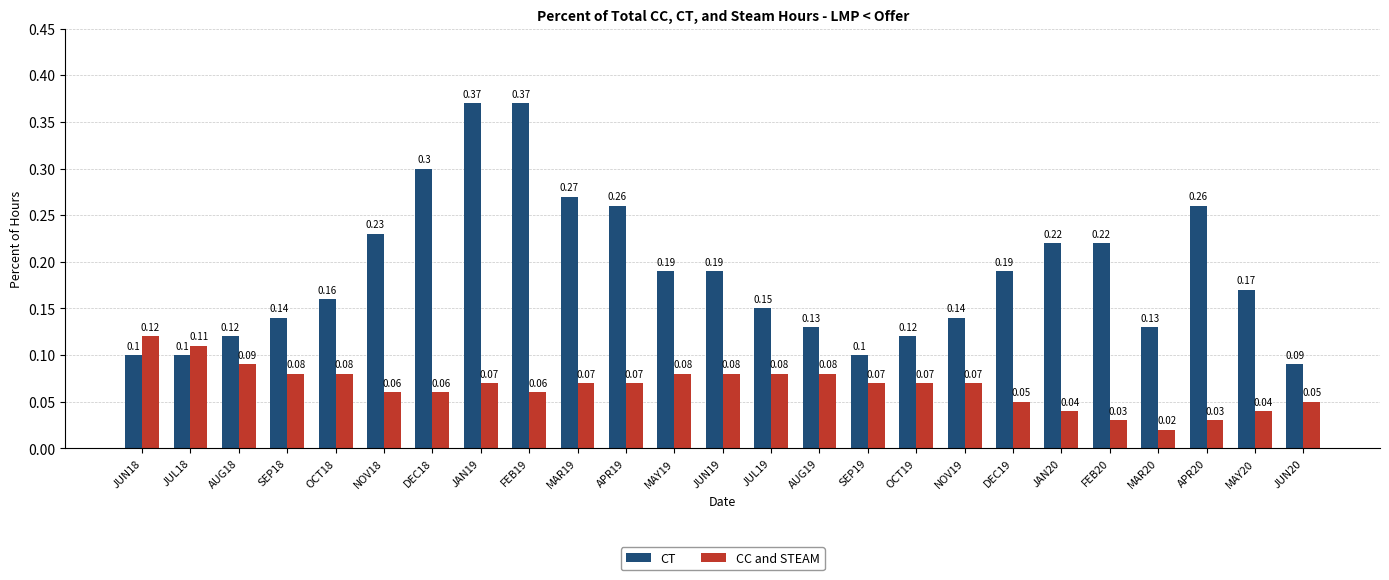

What is the sum of all CT values?

4.7